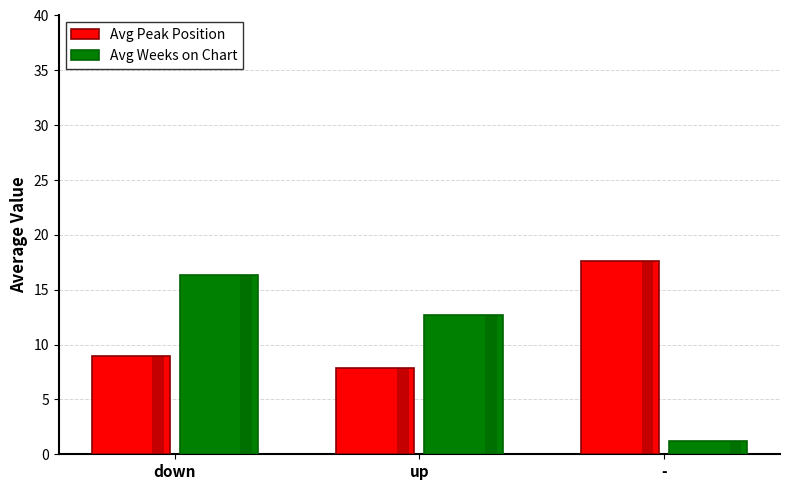

Reading left to right, transcribe all the data shown in this chart.

Avg Peak Position: down=9.0	up=7.9	-=17.6
Avg Weeks on Chart: down=16.3	up=12.7	-=1.2